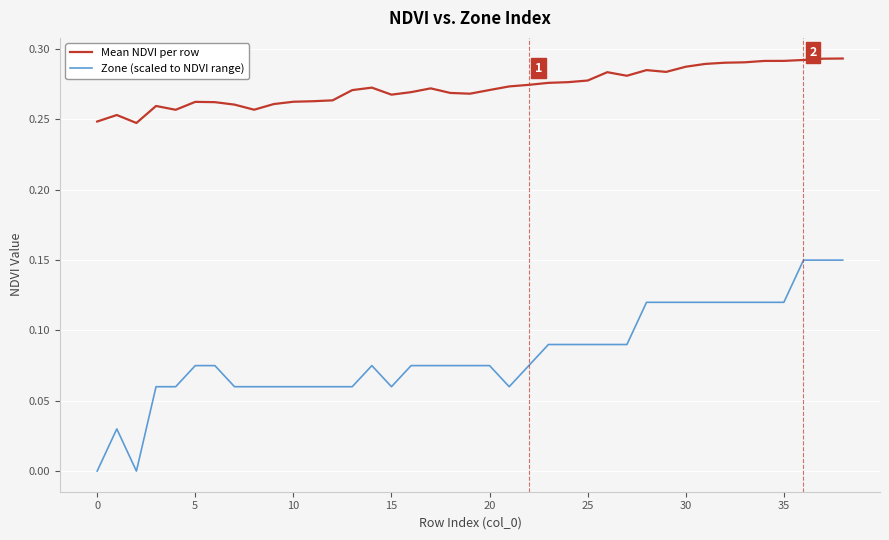

Which series has the widest spread of values?

Zone (scaled to NDVI range)